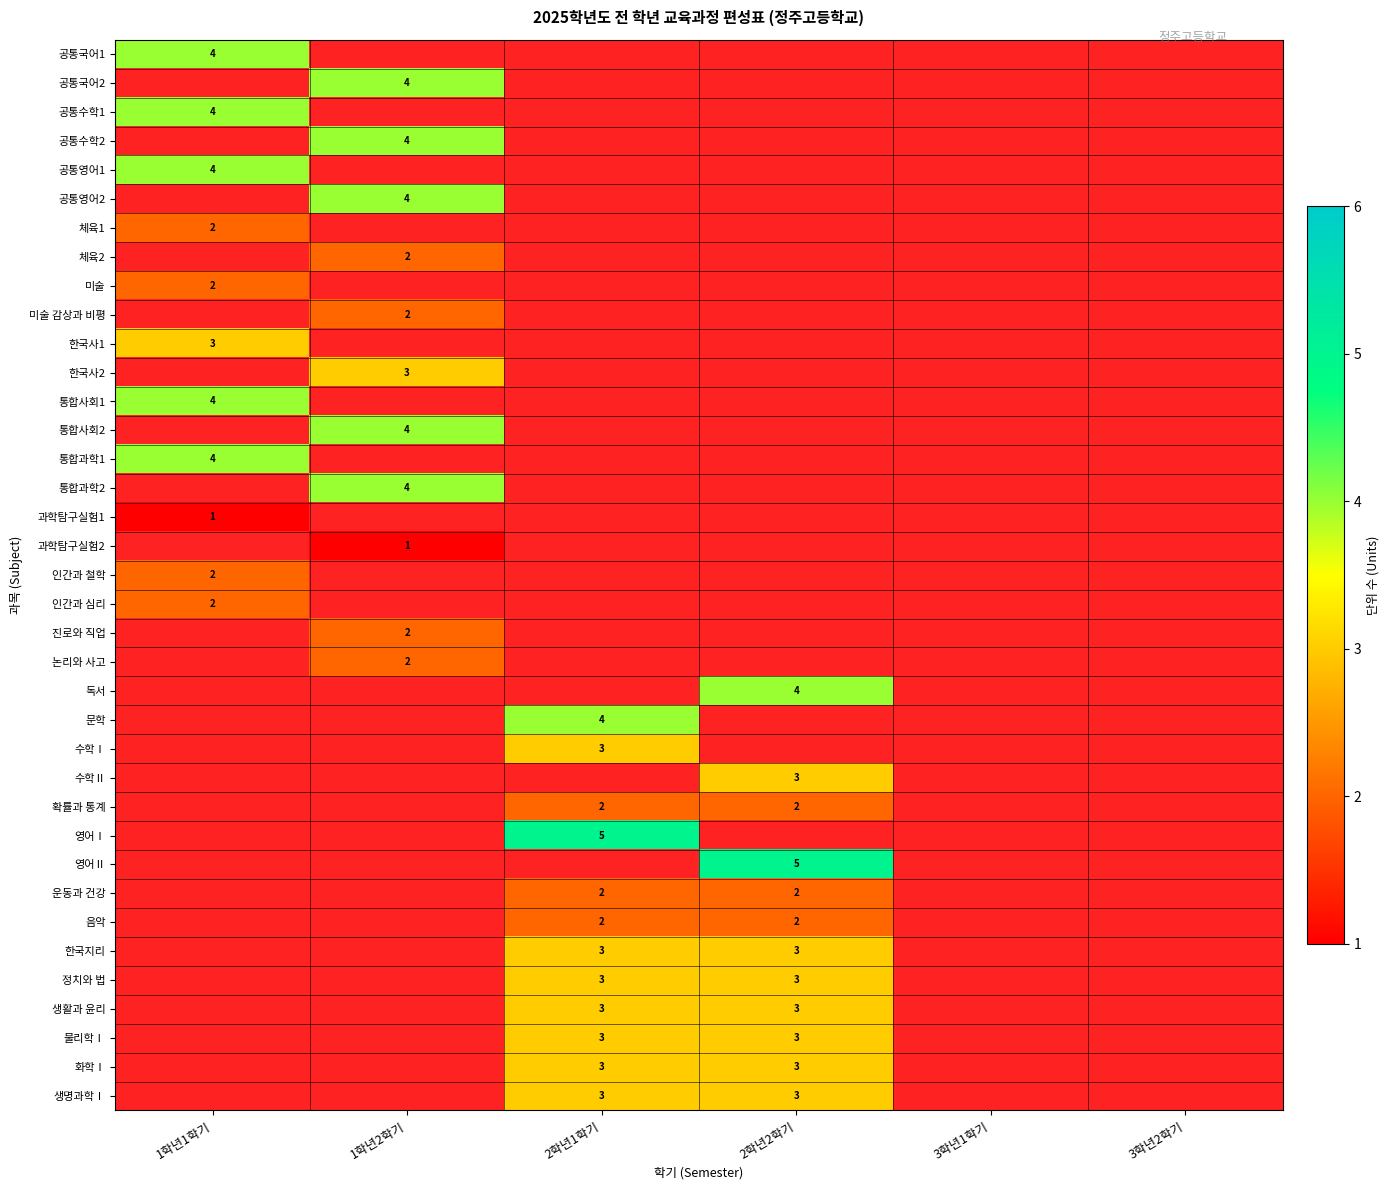

The value of 음악 at 2학년2학기 is 0. True or false?

False